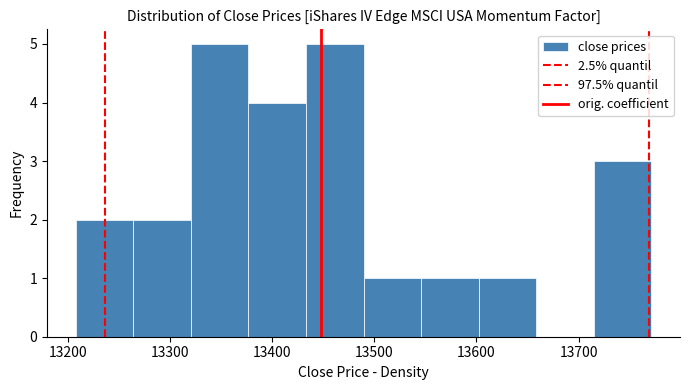

Reading left to right, transcribe this chart: for each bar, give the range it covers on the x-axis and its height. Neither the bar edges nor the heights are printed on the chart, so give them approximately, as read against the axes.

13210 to 13260: 2
13260 to 13320: 2
13320 to 13380: 5
13380 to 13430: 4
13430 to 13490: 5
13490 to 13550: 1
13550 to 13600: 1
13600 to 13660: 1
13660 to 13710: 0
13710 to 13770: 3